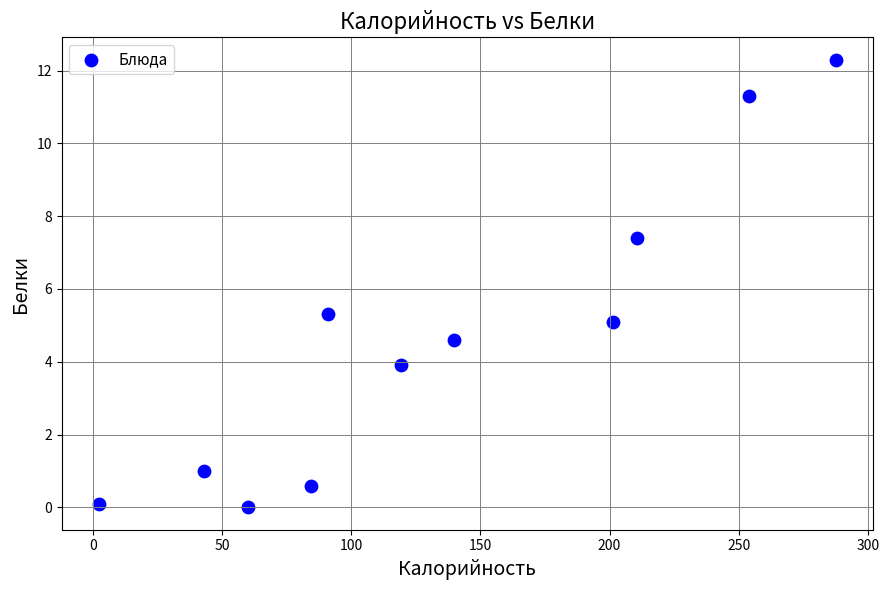

What Y value in the scatter plot is closest to 6?

5.3